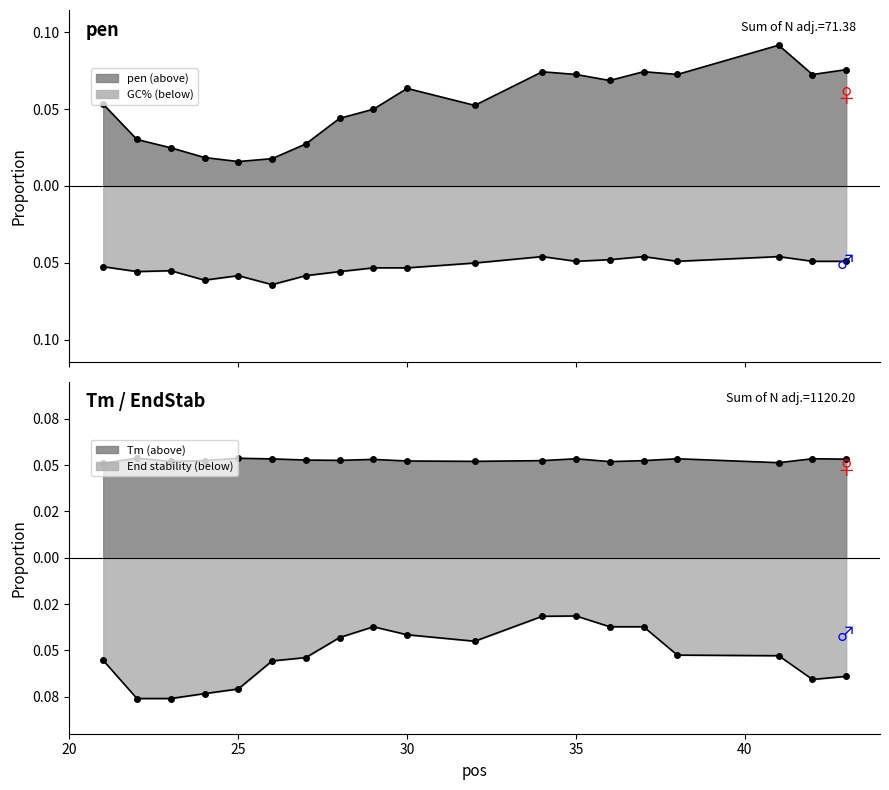

Where is the first local minimum for PRIMER_LEFT_0_GC_PERCENT?

22